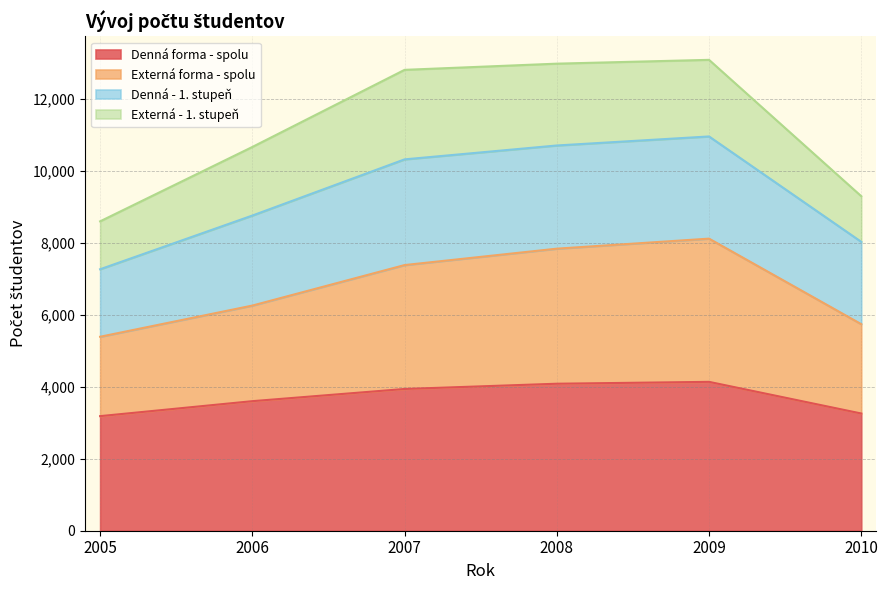

The Denná forma - spolu series shows 3259 at 2010. True or false?

True